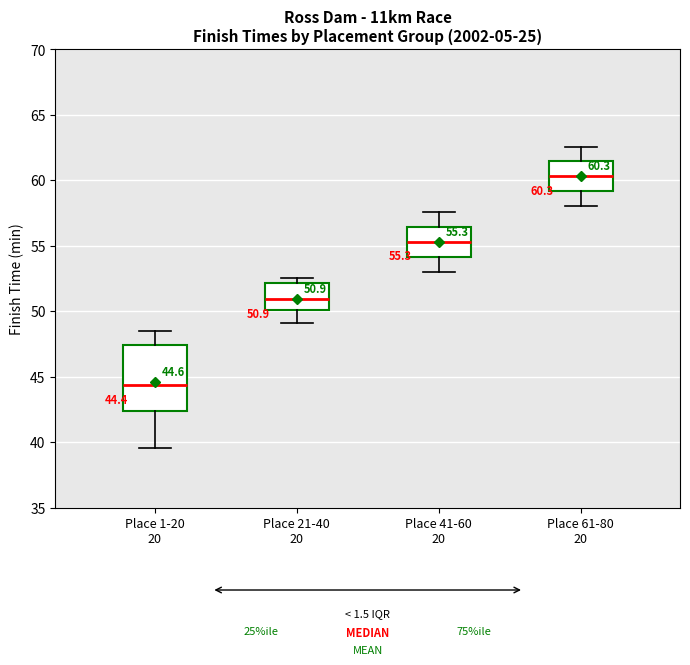

Which box has the highest median line?

Place 61-80 20